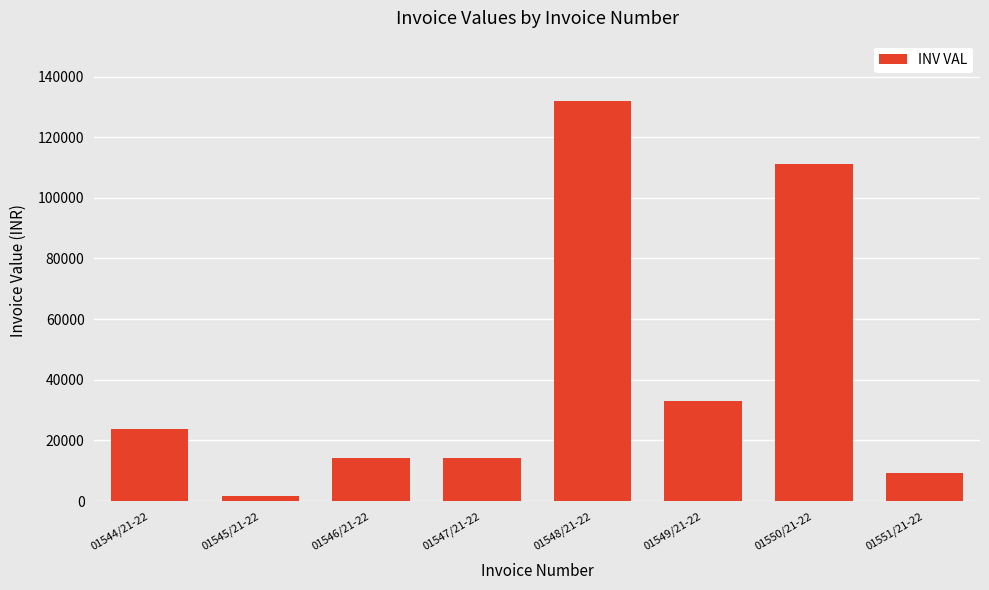

What is the sum of the values at 01549/21-22 and 01550/21-22?

144139.5